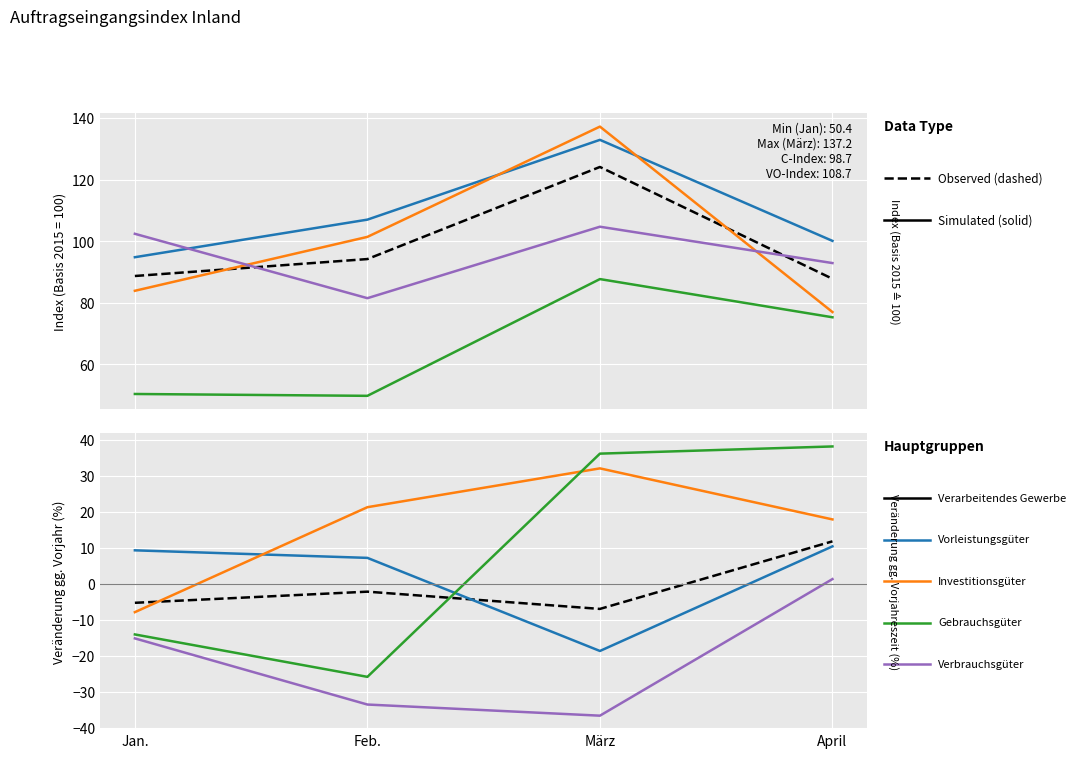

How many data points in Gebrauchsgüterproduzenten are less than 36?

2